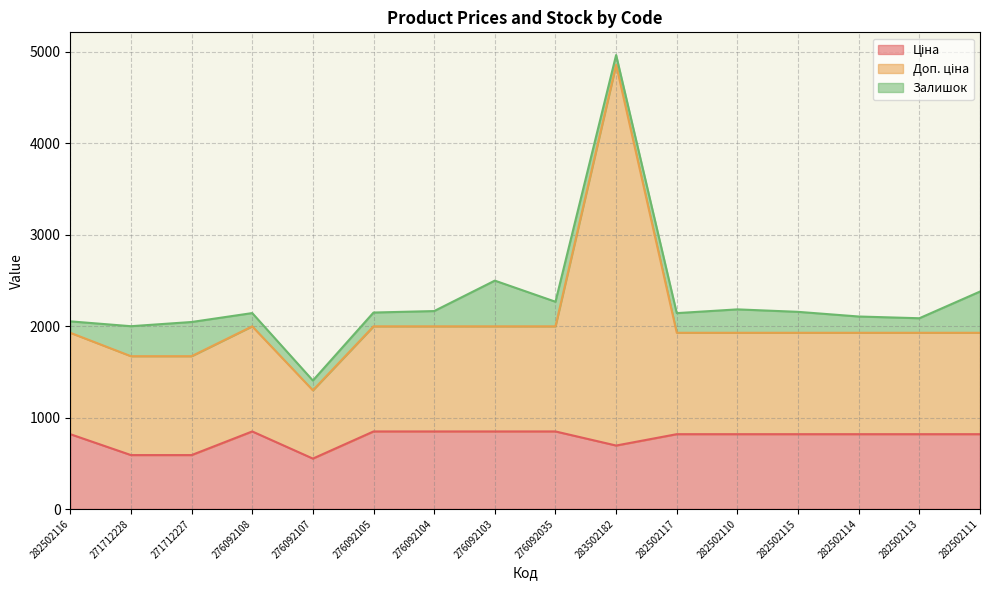

True or false: Ціна and Доп. ціна intersect in this chart.

False